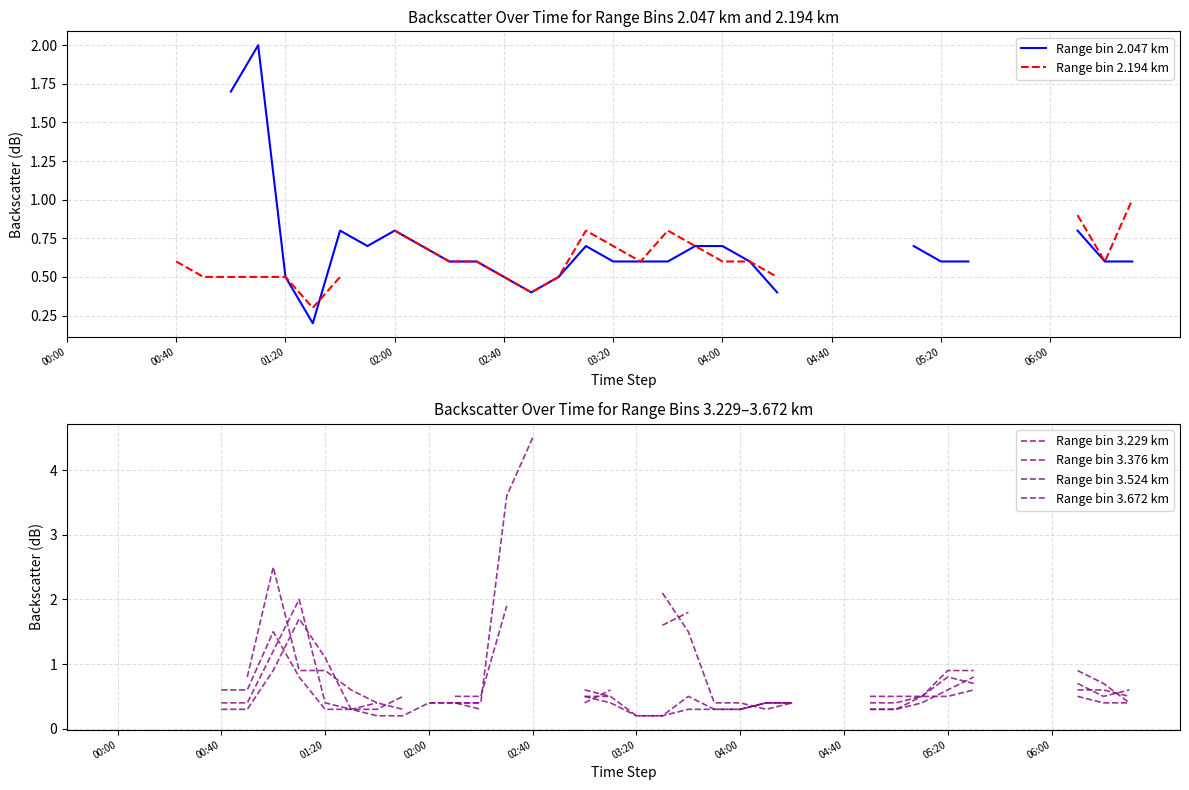

Which series changed the most between 03:20 and 24?

Range bin 3.229 km